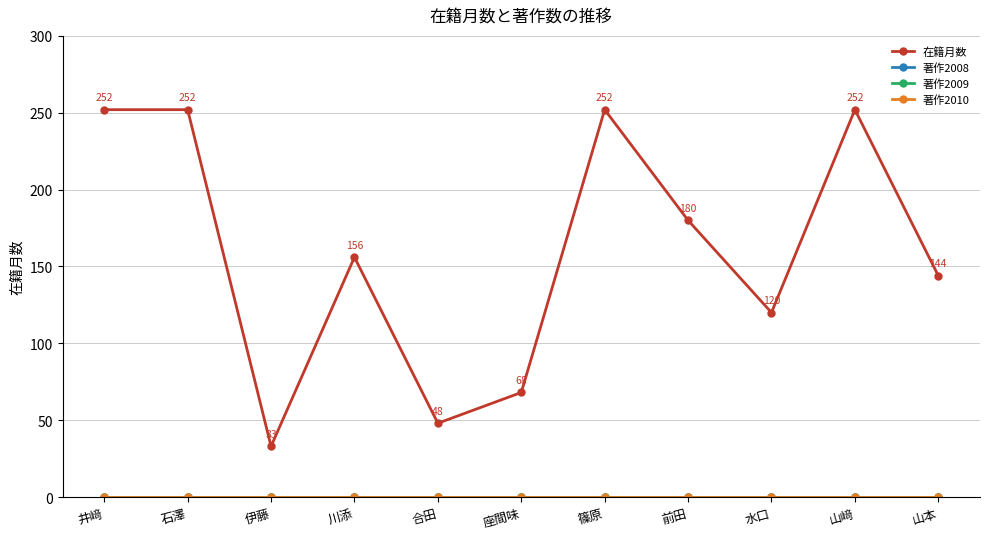

The 著作2010 series shows 0 at 石澤. True or false?

True